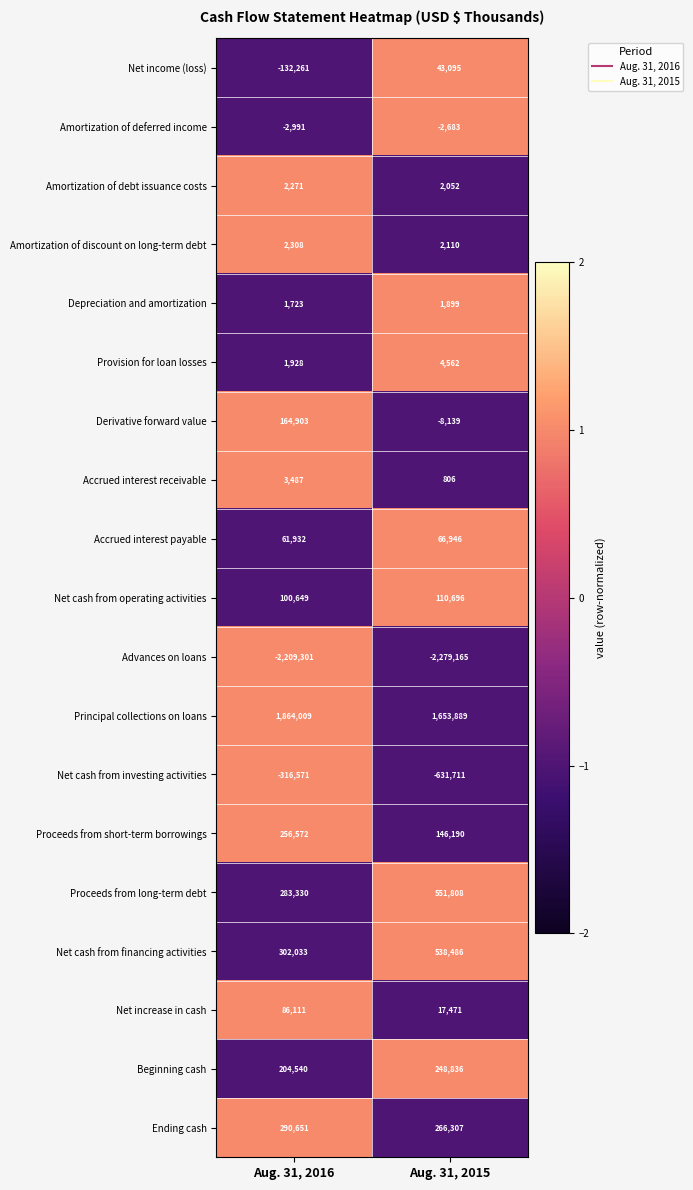

How many categories are shown in the chart?

2